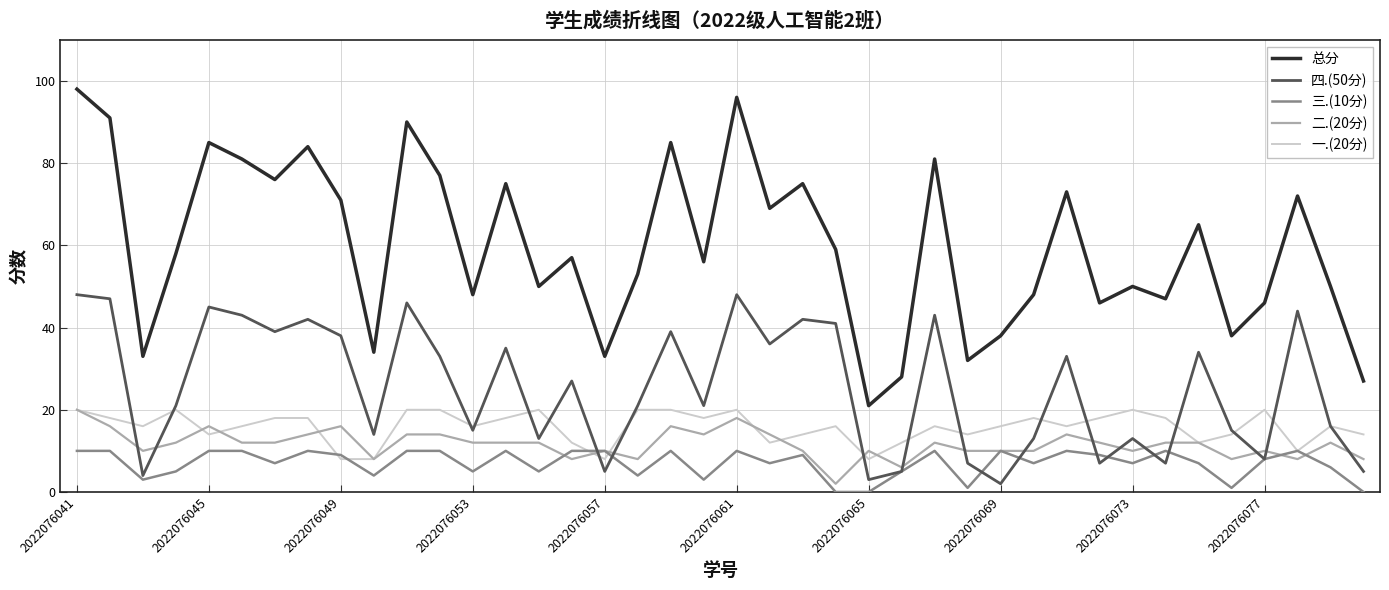

Which series has the widest spread of values?

总分